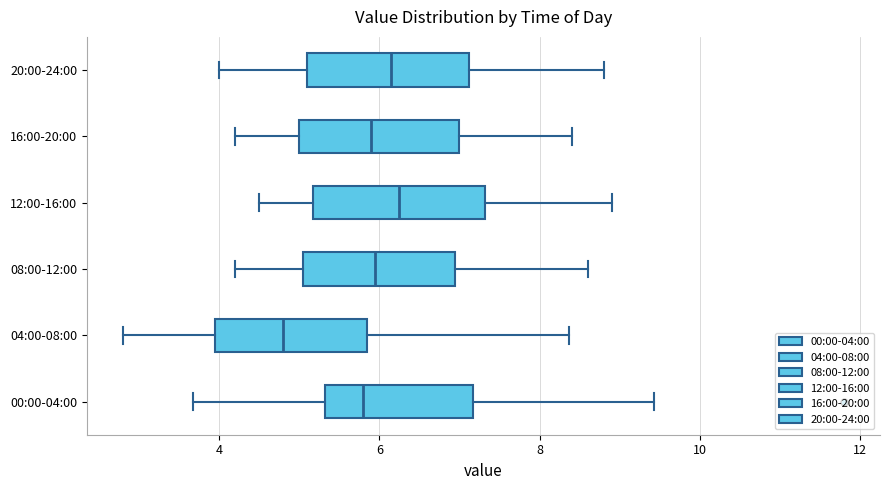

Reading bottom to top, read every box against the x-axis: the position of its median line, the range the box covers, and the ends of its whiskers. The values are not printed on the chart, so give them approximately, as read against the axis.

00:00-04:00: median 5.8, box 5.4 to 7.2, whiskers 3.6 to 9.4
04:00-08:00: median 4.8, box 4.0 to 5.8, whiskers 2.8 to 8.4
08:00-12:00: median 6.0, box 5.0 to 7.0, whiskers 4.2 to 8.6
12:00-16:00: median 6.2, box 5.2 to 7.4, whiskers 4.6 to 9.0
16:00-20:00: median 6.0, box 5.0 to 7.0, whiskers 4.2 to 8.4
20:00-24:00: median 6.2, box 5.2 to 7.2, whiskers 4.0 to 8.8